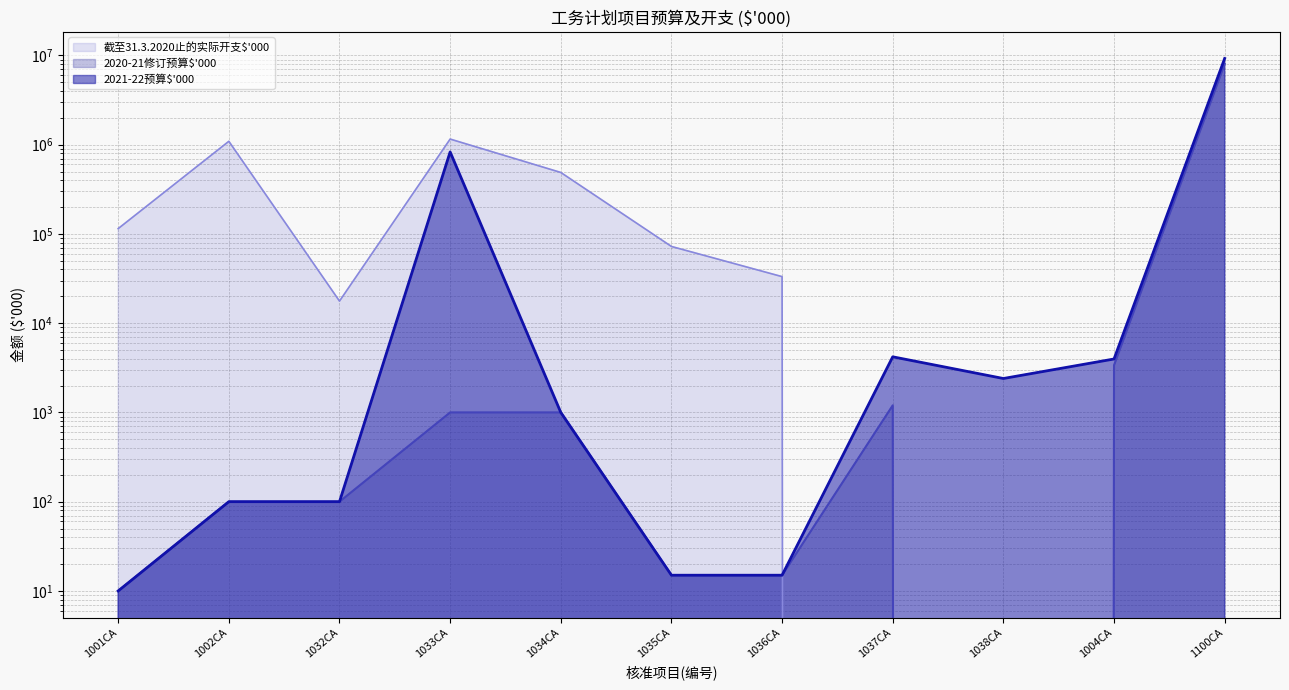

What is the spread (max minus min) of values at 1035CA?

72368